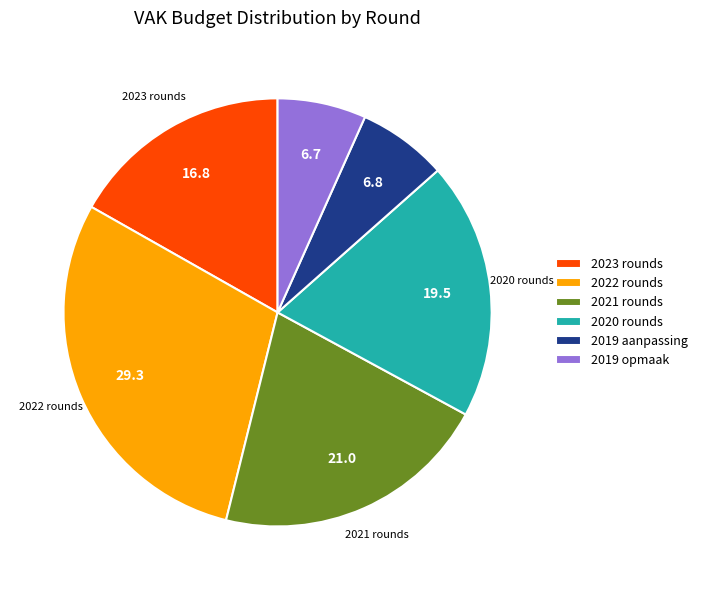

Between 2019 opmaak and 2021 rounds, which is larger?

2021 rounds